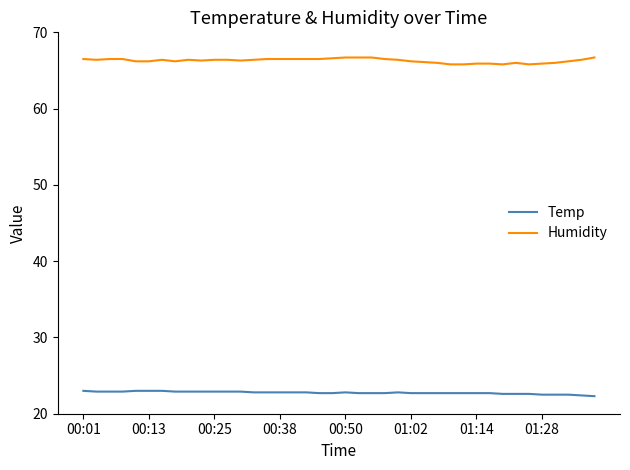

True or false: Humidity and Temp intersect in this chart.

False